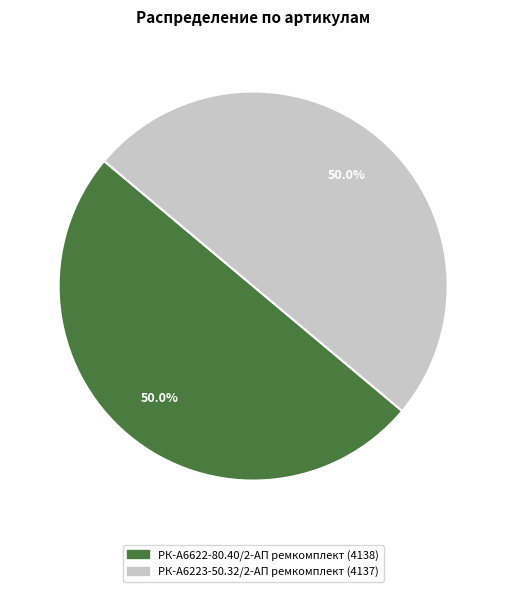

Approximately how many times larger is the value at РК-А6223-50.32/2-АП ремкомплект compared to РК-А6622-80.40/2-АП ремкомплект?

1.0